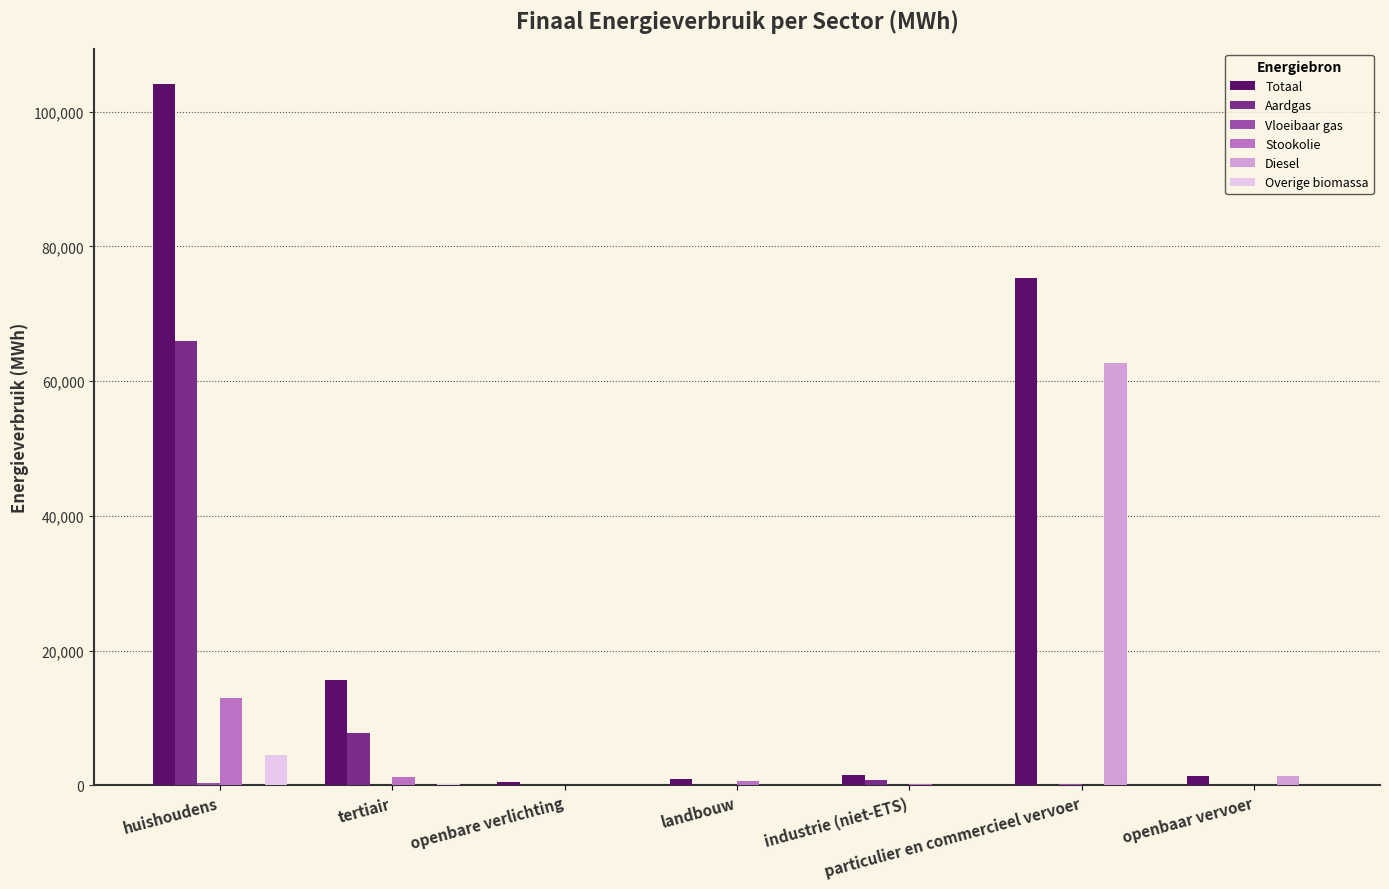

How many distinct data groups are displayed?

6